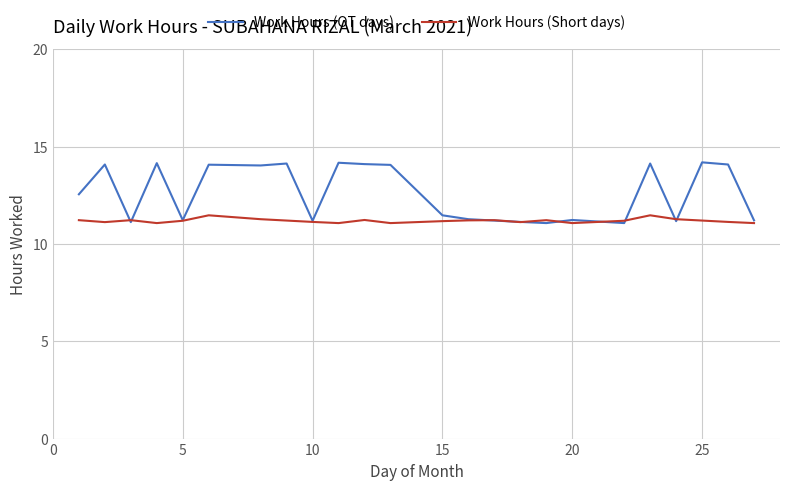

What is the difference between the maximum and minimum values in the Work Hours (Short days) series?

0.4